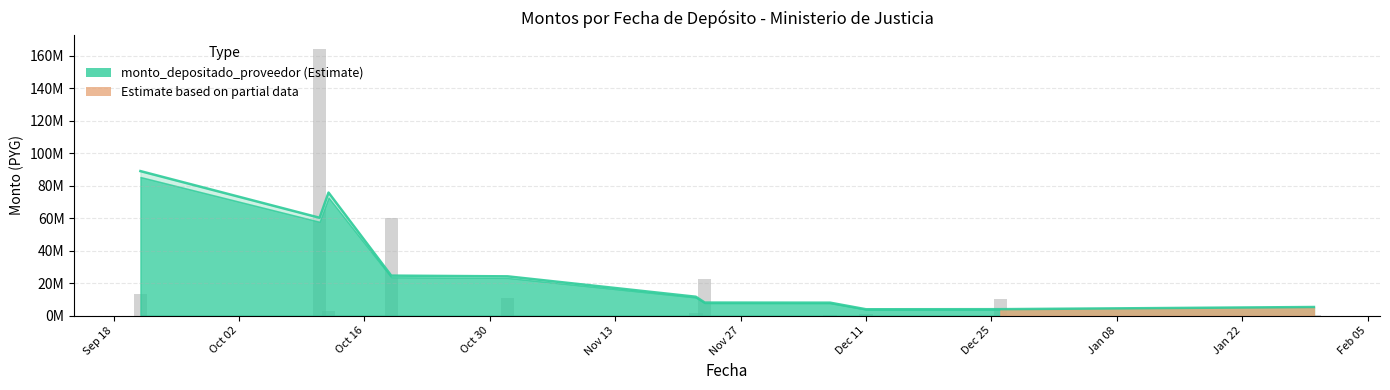

Reading left to right, extract all data points from this chart.

13.5	164.3	2.8	60.0	11.0	1.5	22.4	0.3	1.3	10.2	0.4